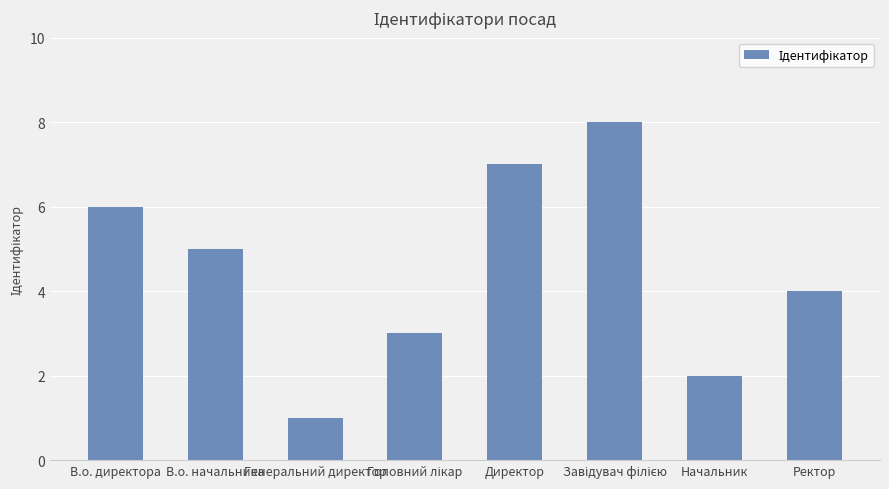

What is the difference between the maximum and minimum values?

7